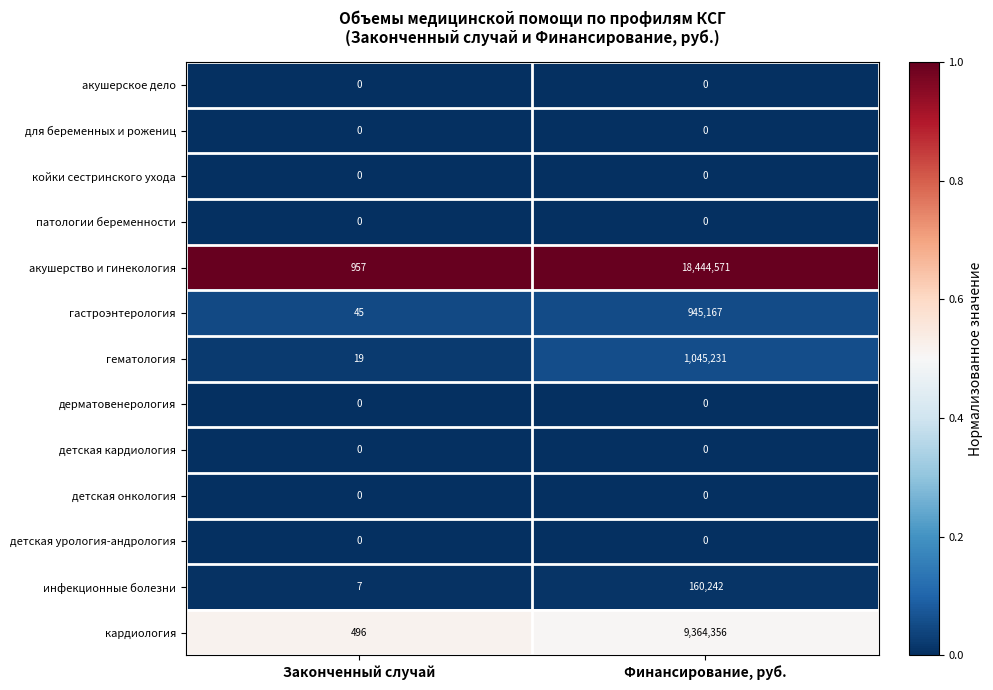

Which series changed the most between Законченный случай and Финансирование, руб.?

акушерство и гинекология